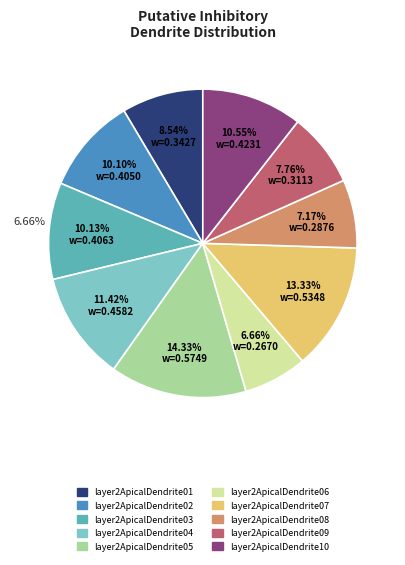

How many segments does this pie chart have?

10